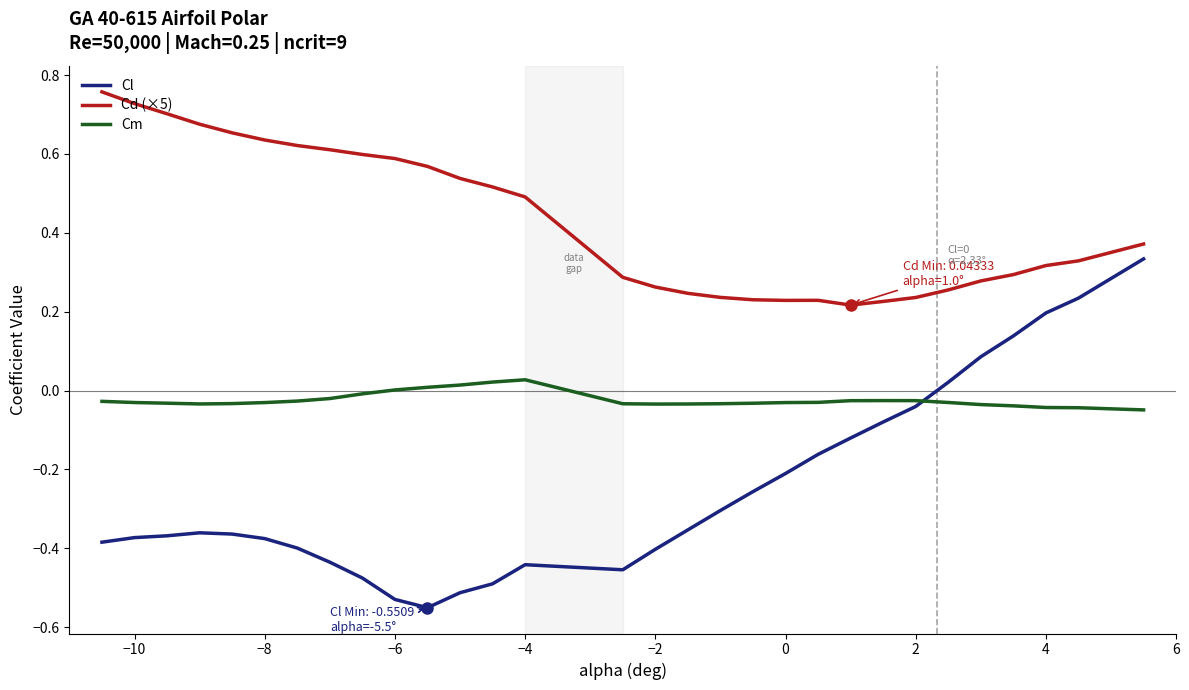

True or false: Cd (×5) and Cm intersect in this chart.

False